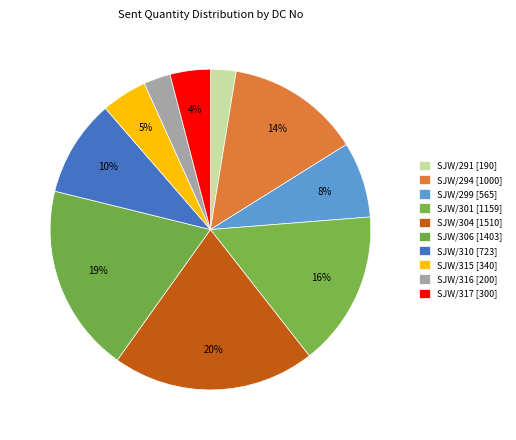

How many slices are in this pie chart?

10